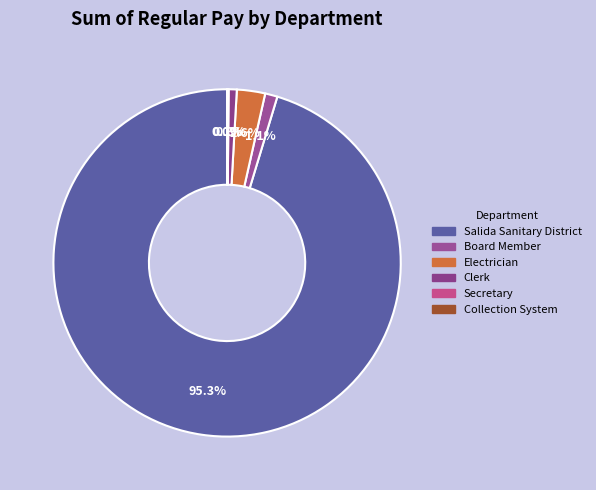

What is the change in value from Board Member to Electrician?

+9529